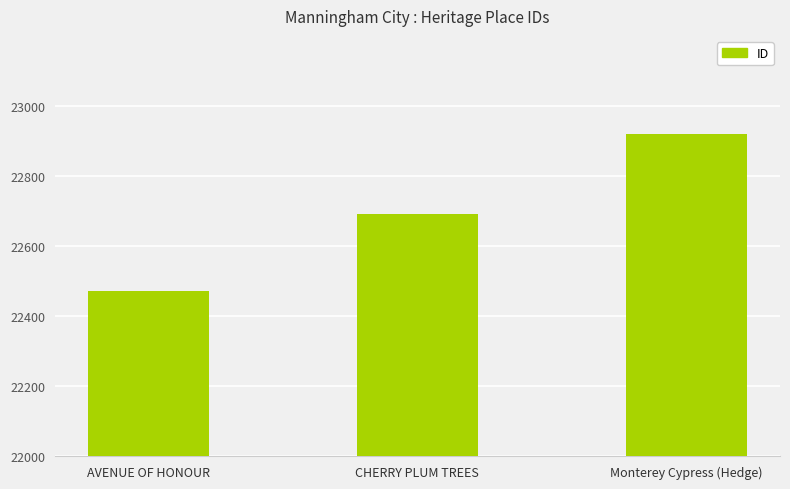

How many distinct data groups are displayed?

1